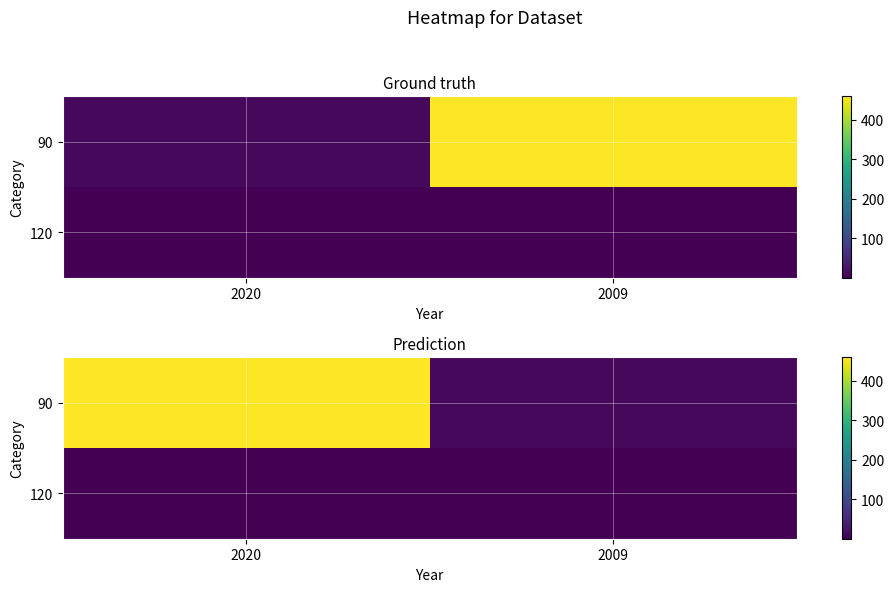

Is the value of 90 at 2020 greater than the value of 120 at 2020?

Yes